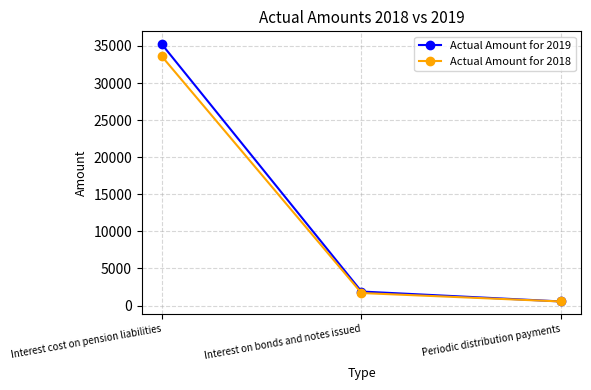

The Actual Amount for 2019 series shows 8740 at Interest cost on pension liabilities. True or false?

False